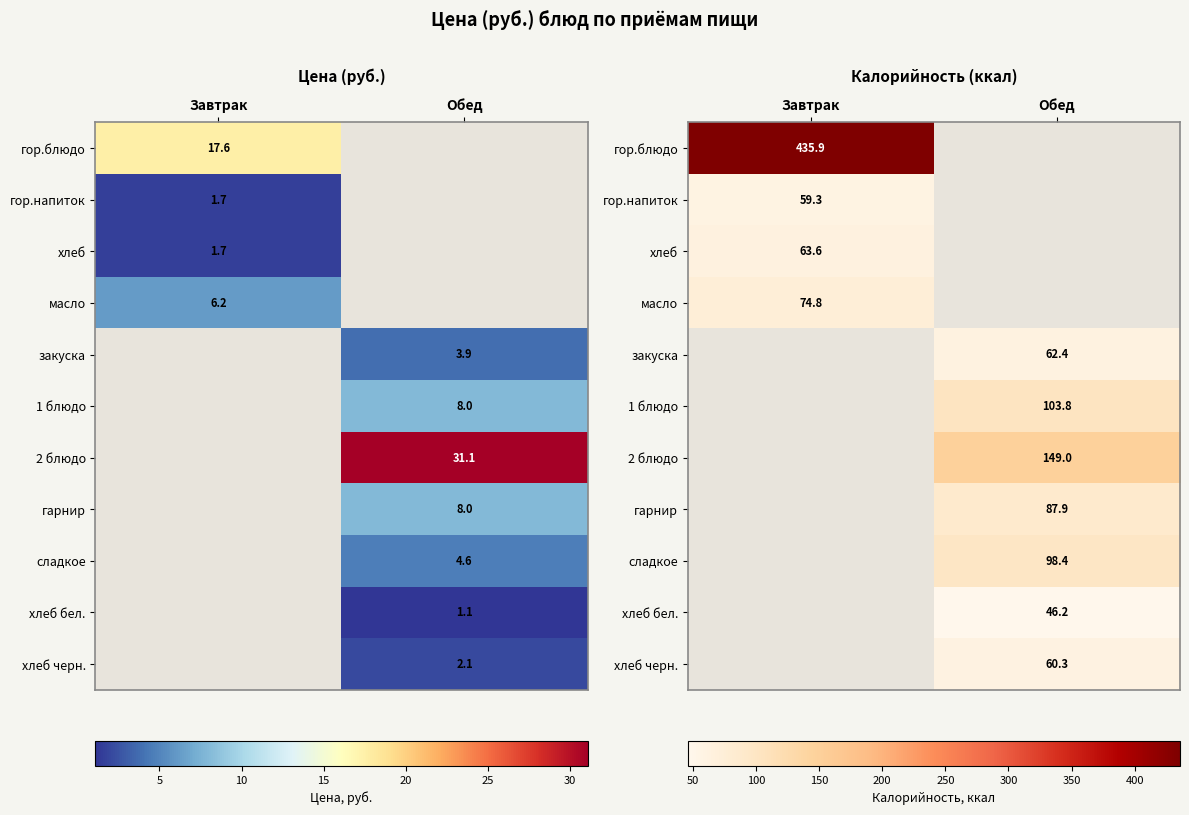

What value does the закуска series have at Обед?

62.4